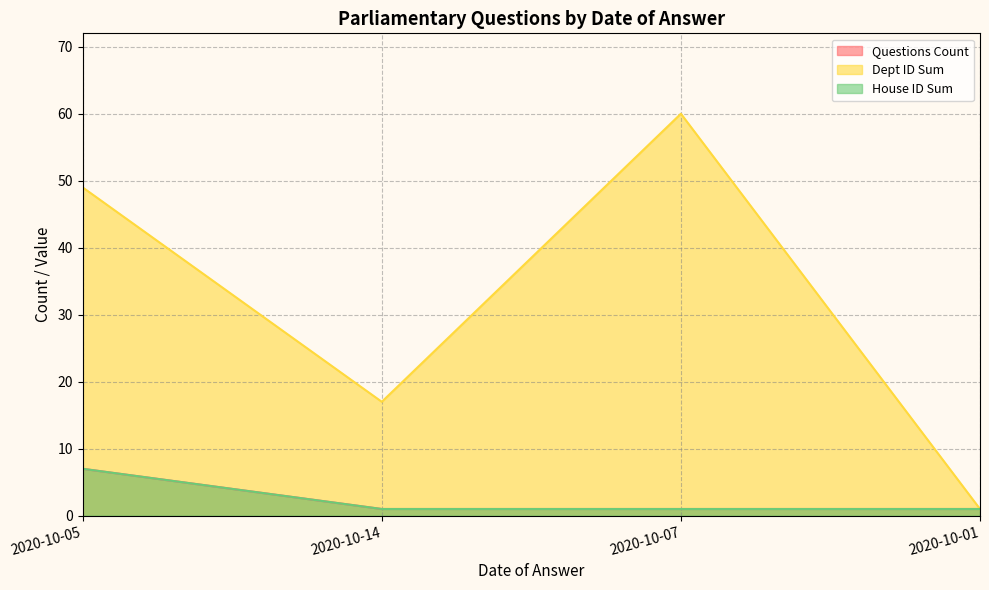

Which series has the widest spread of values?

Dept ID Sum